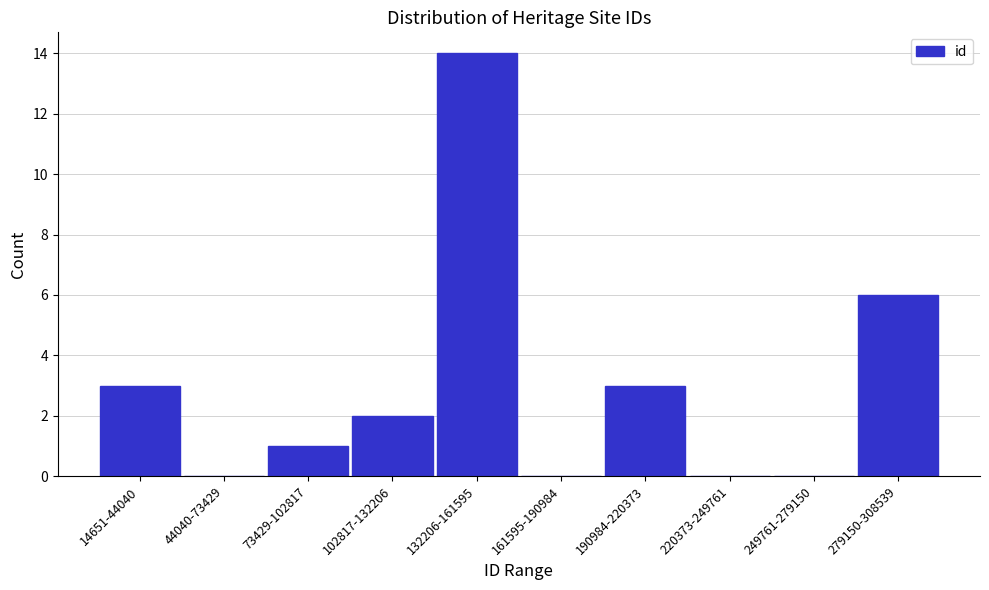

Reading left to right, transcribe all the data shown in this chart.

14651-44040=3	44040-73429=0	73429-102817=1	102817-132206=2	132206-161595=14	161595-190984=0	190984-220373=3	220373-249761=0	249761-279150=0	279150-308539=6